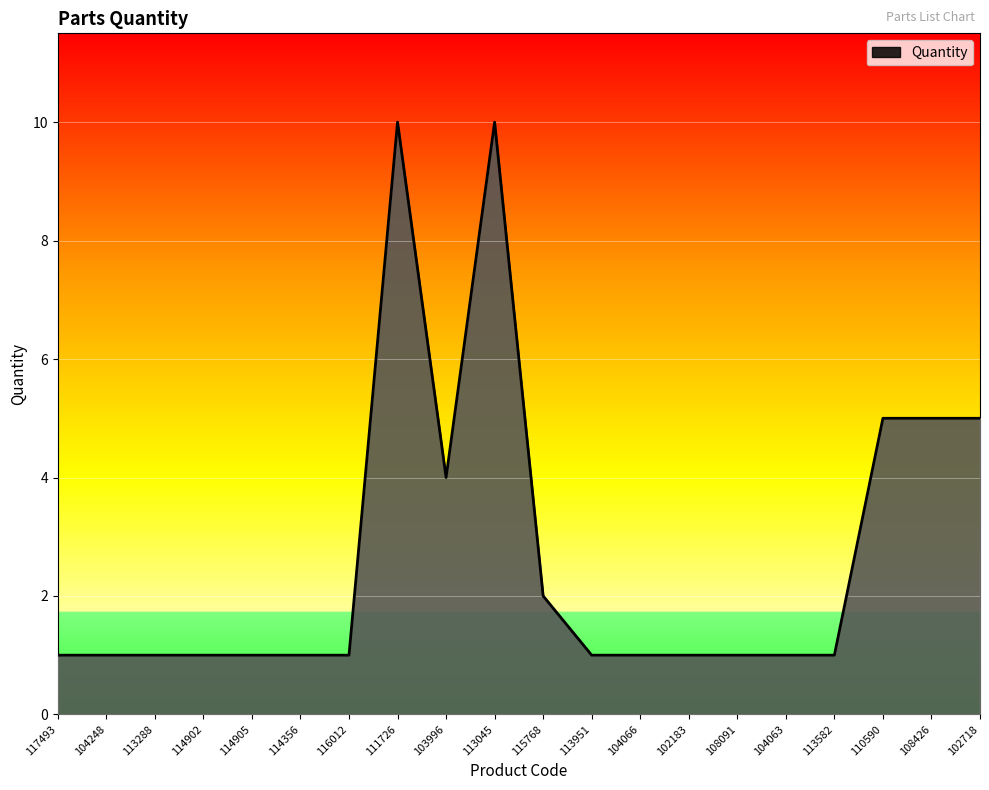

Approximately how many times larger is the value at 114356 compared to 102183?

1.0